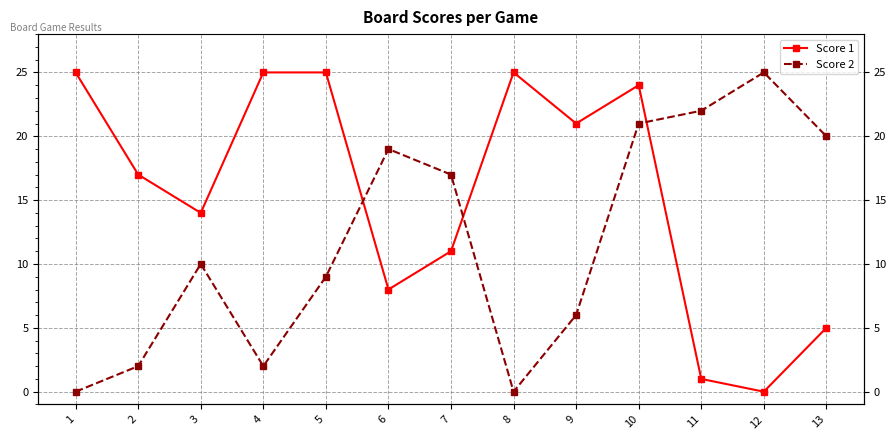

Count the number of categories in the chart.

13